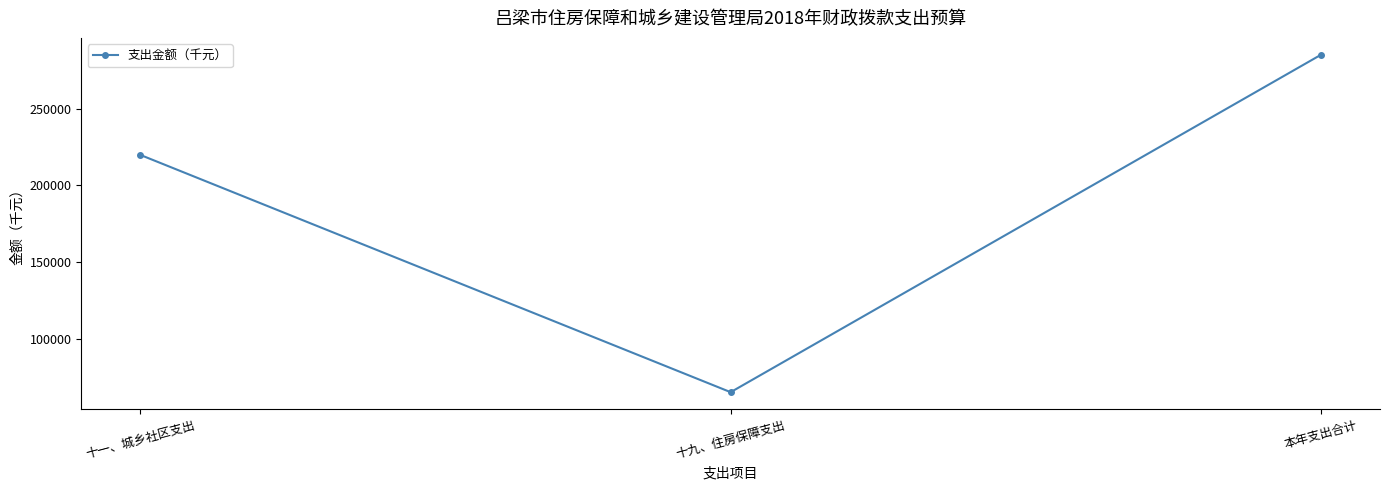

What is the change in value from 十一、城乡社区支出 to 十九、住房保障支出?

-154549.0